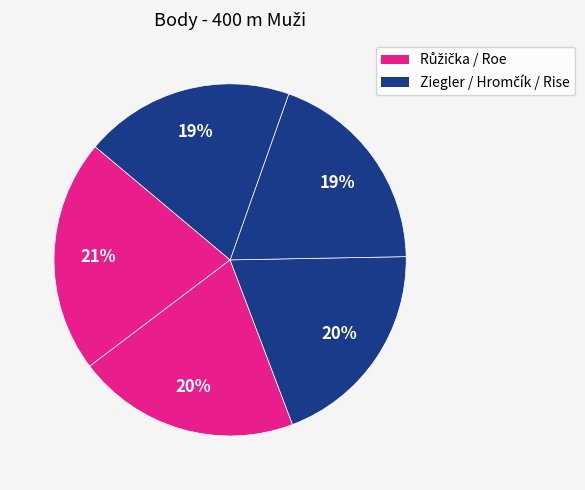

Is there any slice that represents more than half of the pie?

No